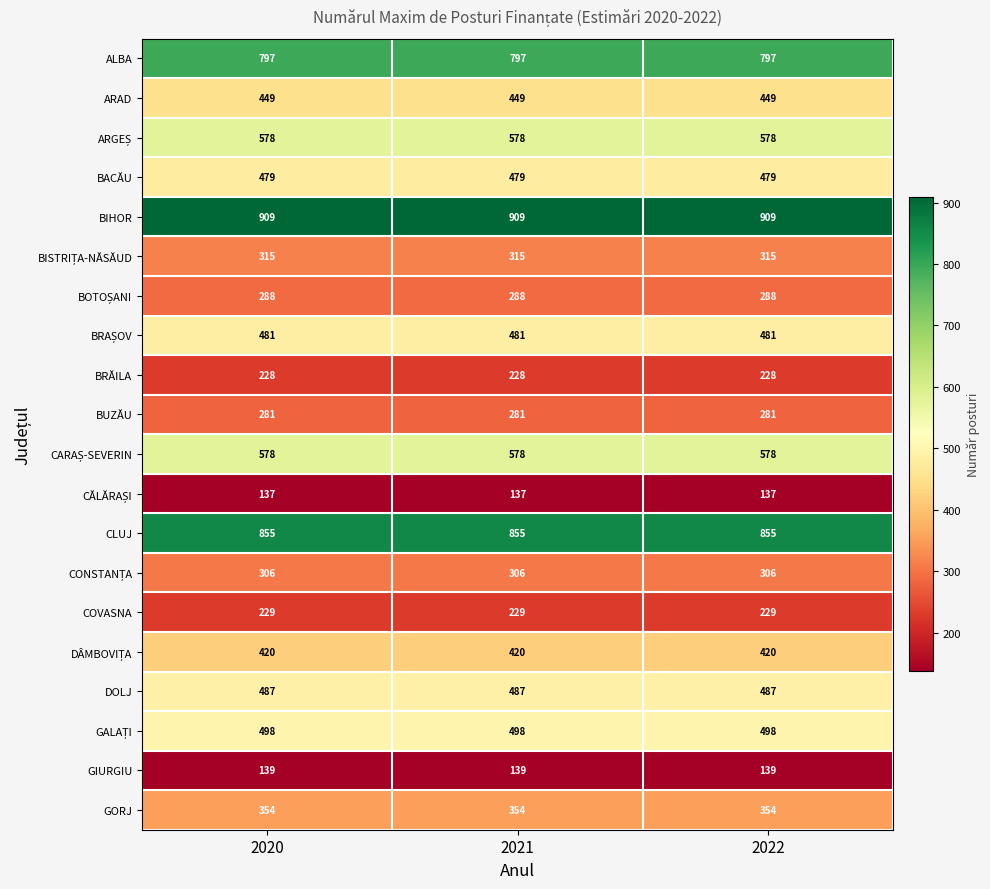

What is the smallest value displayed?

137